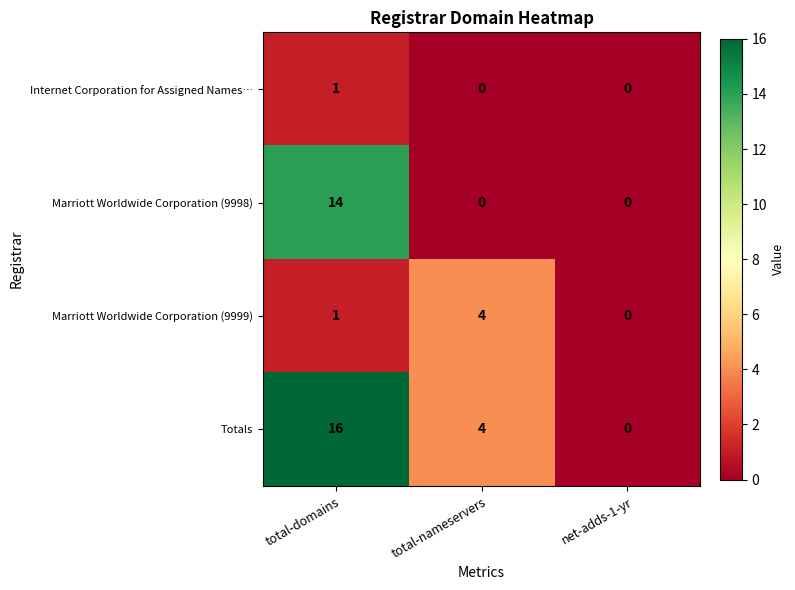

Which series has the widest spread of values?

Totals